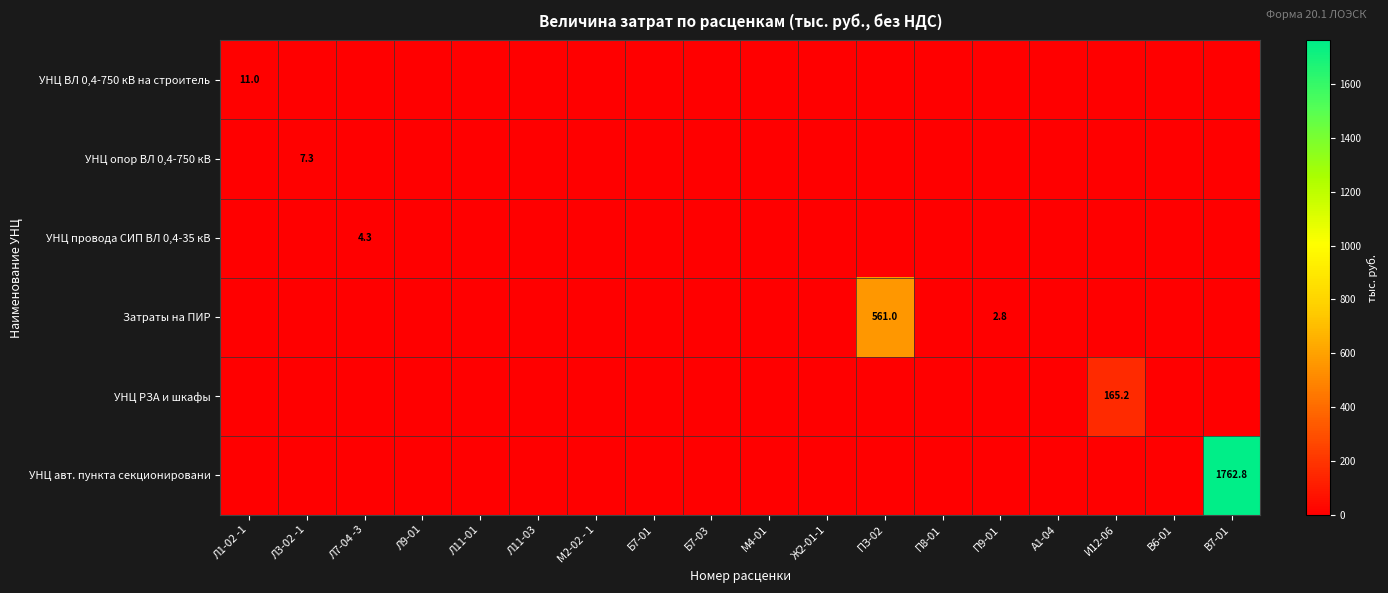

At В7-01, list the series in order from smallest to largest.

УНЦ ВЛ 0,4-750 кВ на строитель, УНЦ опор ВЛ 0,4-750 кВ, УНЦ провода СИП ВЛ 0,4-35 кВ, Затраты на ПИР, УНЦ РЗА и шкафы, УНЦ авт. пункта секционировани